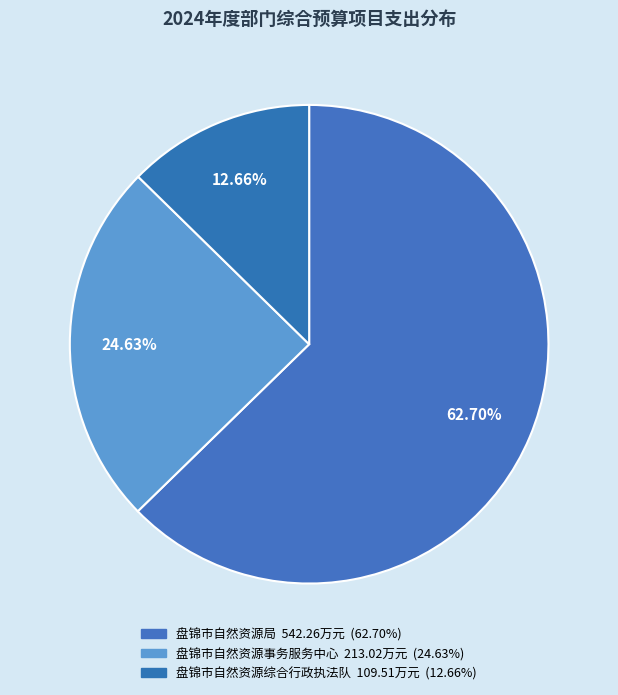

Rank the categories by value from highest to lowest.

盘锦市自然资源局, 盘锦市自然资源事务服务中心, 盘锦市自然资源综合行政执法队